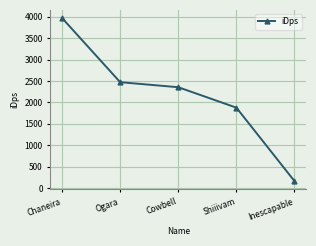

The chart shows a value of 2581.3 at Shiiivam. True or false?

False